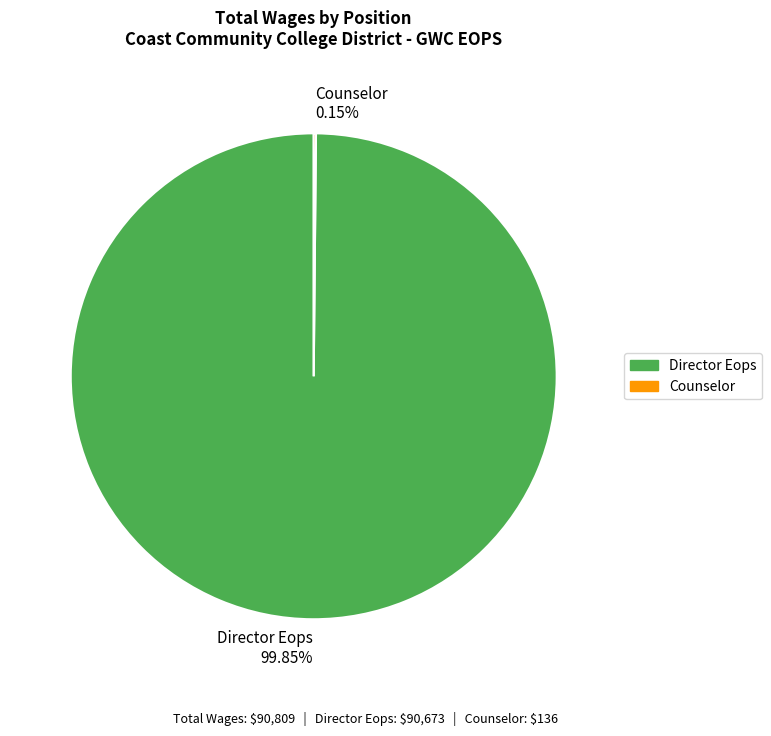

Does Director Eops 99.85% represent more than half of the total?

Yes